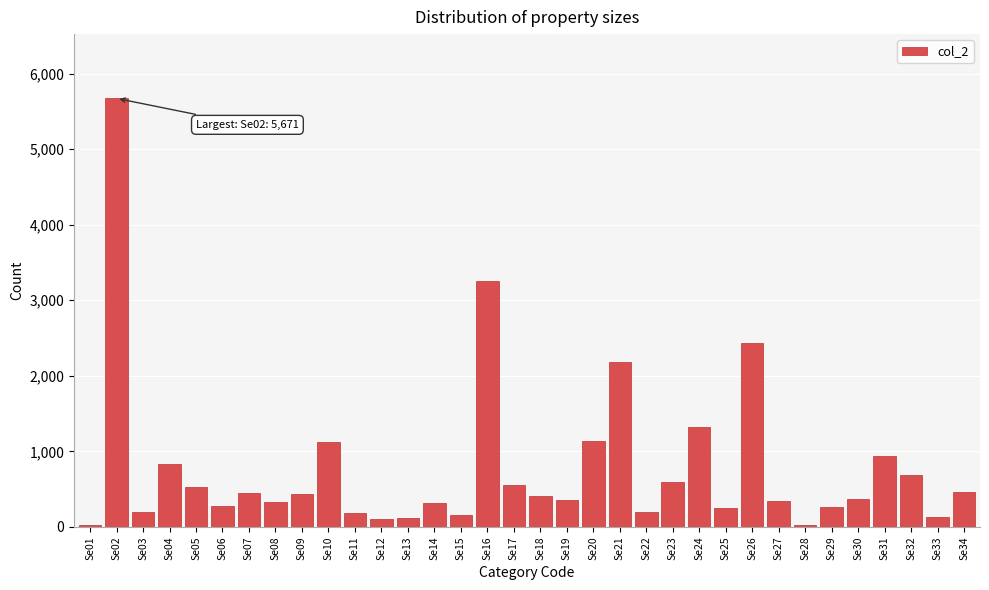

What is the change in value from Se18 to Se32?

+277